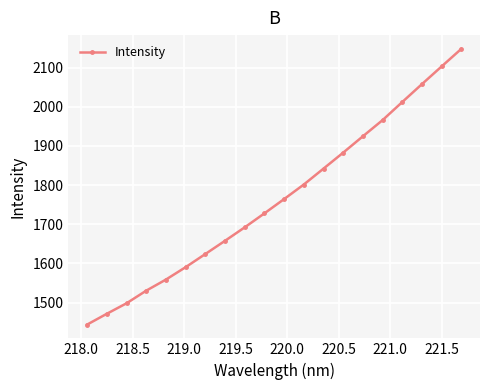

True or false: there are more than 0 points higher than both neighbors.

False